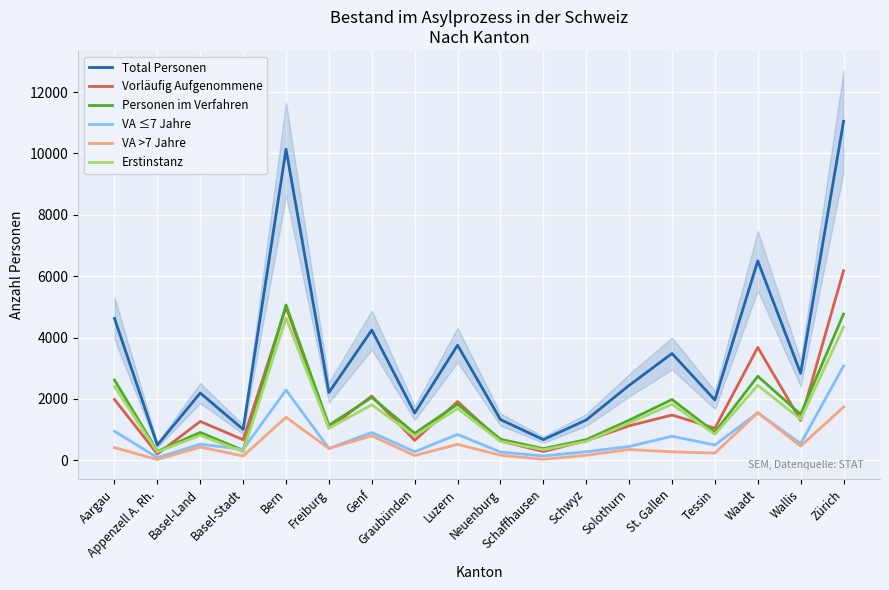

What is the label of the 15th point from the right?

Basel-Stadt